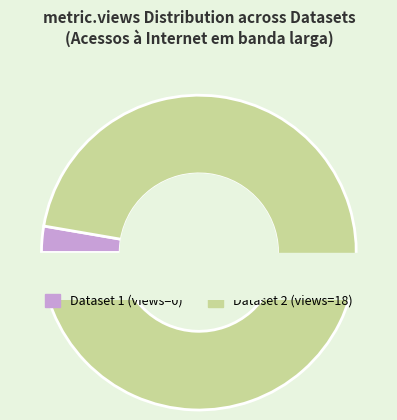

Is it true that 649a6ce6078190f8a0e77157 is 0% of the pie?

True